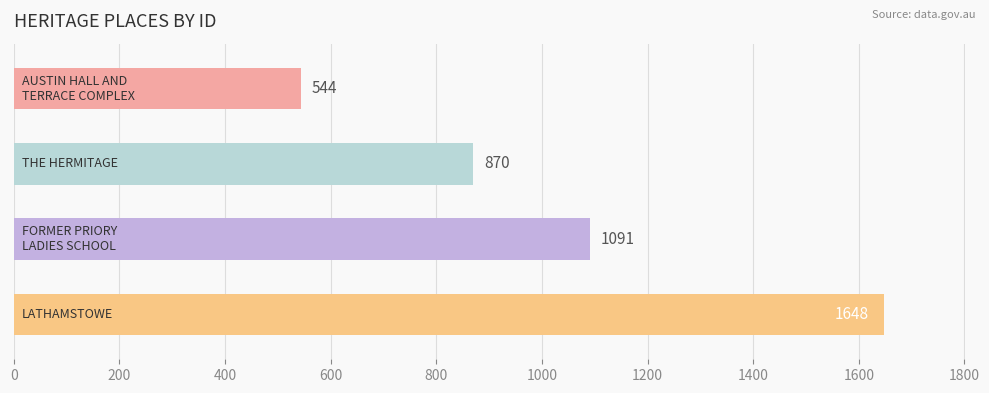

What is the smallest value displayed?

544